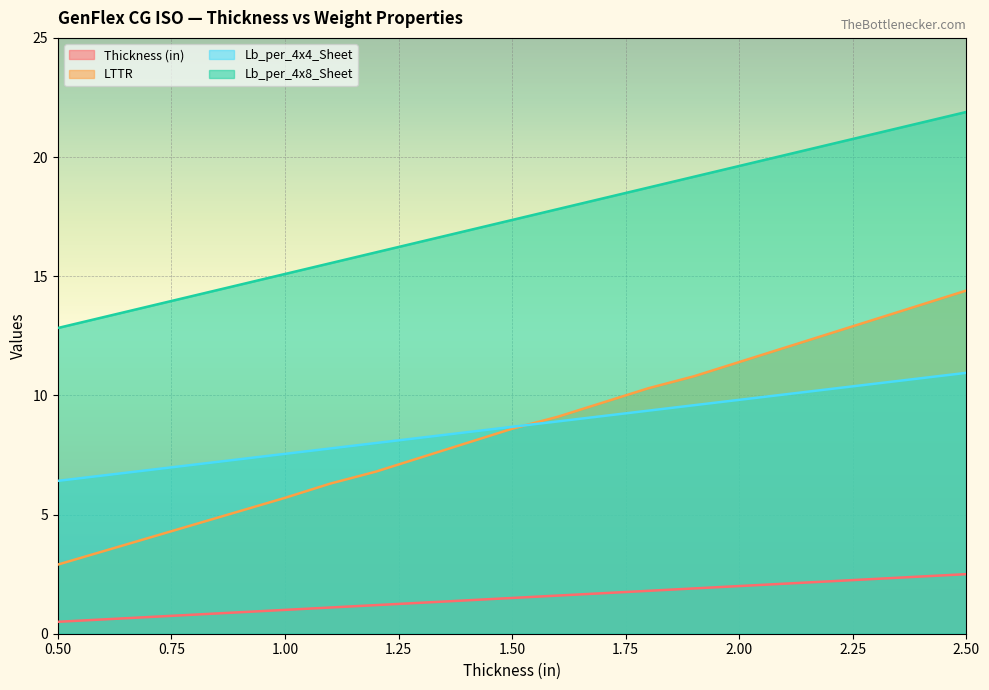

Which label corresponds to the smallest value in the chart?

0.50